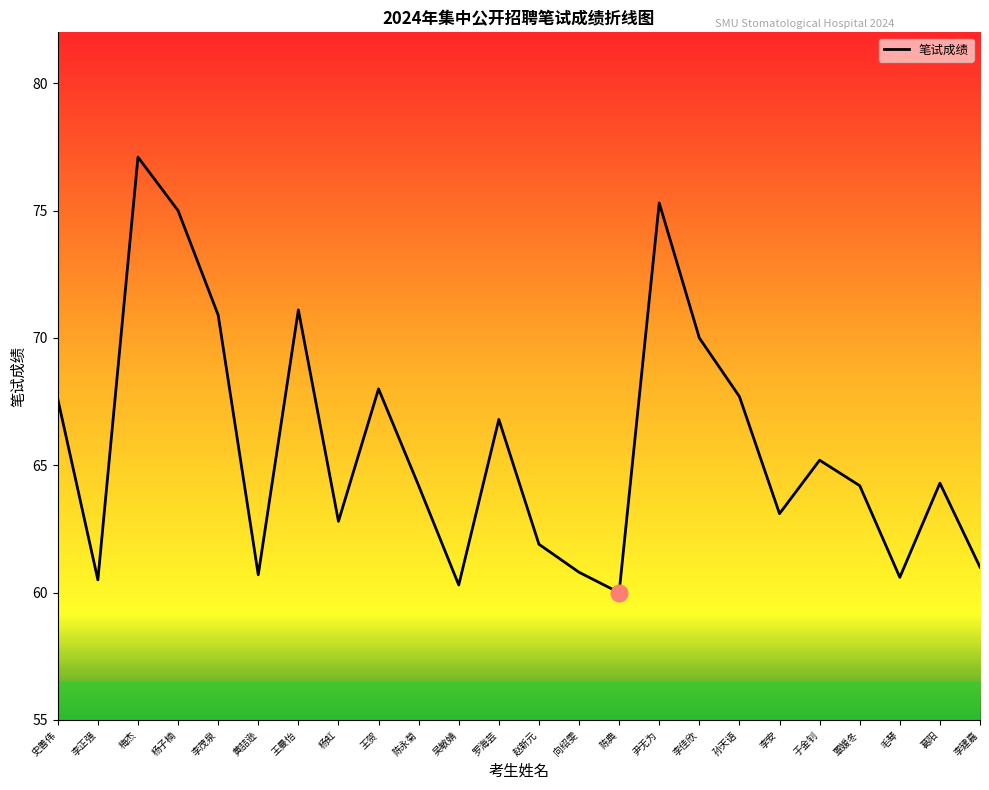

What value does the data have at 陈典?

60.0